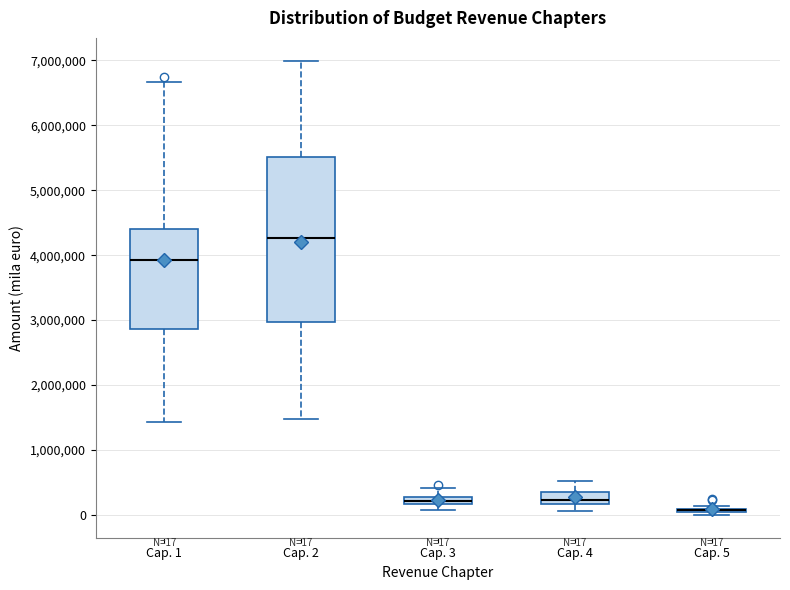

Comparing the boxes themselves (not the whiskers), which one is the tallest?

Cap. 2